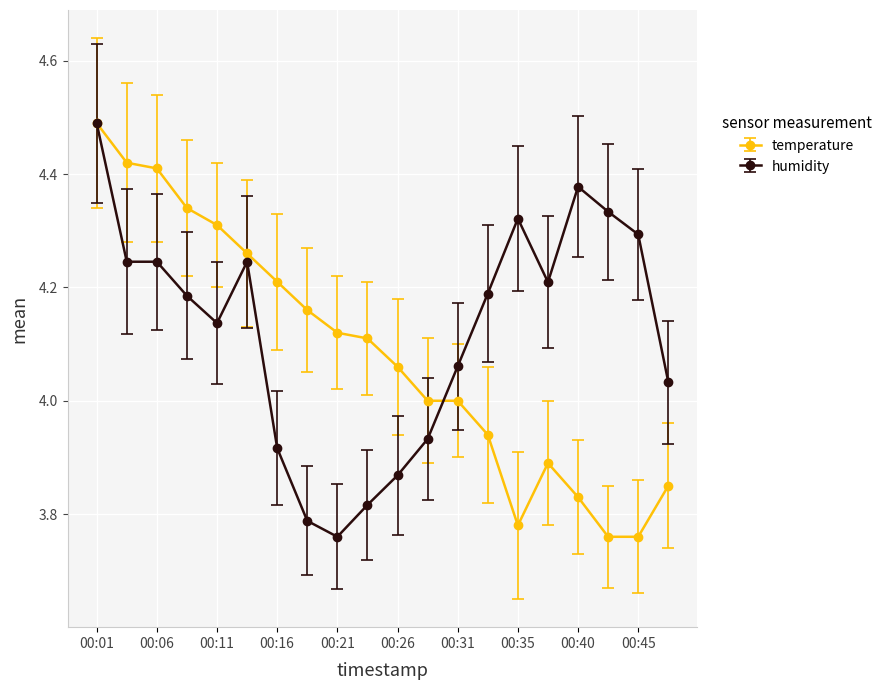

Is this an area chart (filled region under the line)?

No